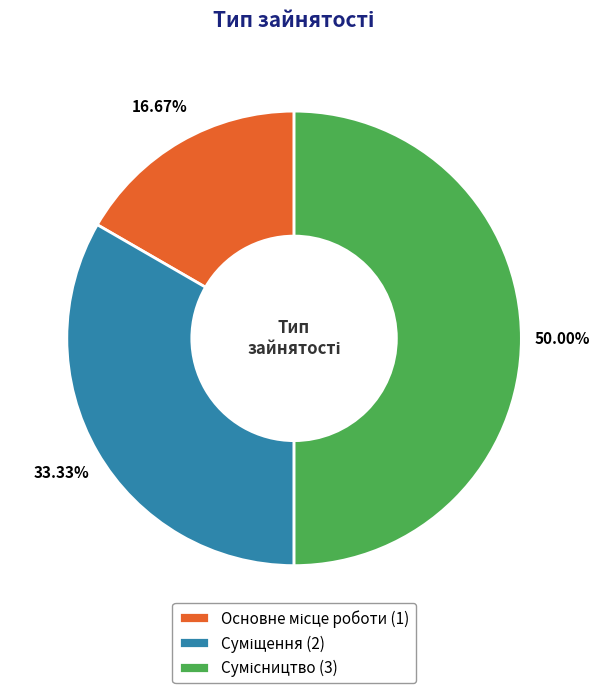

Does Сумісництво represent more than half of the total?

No